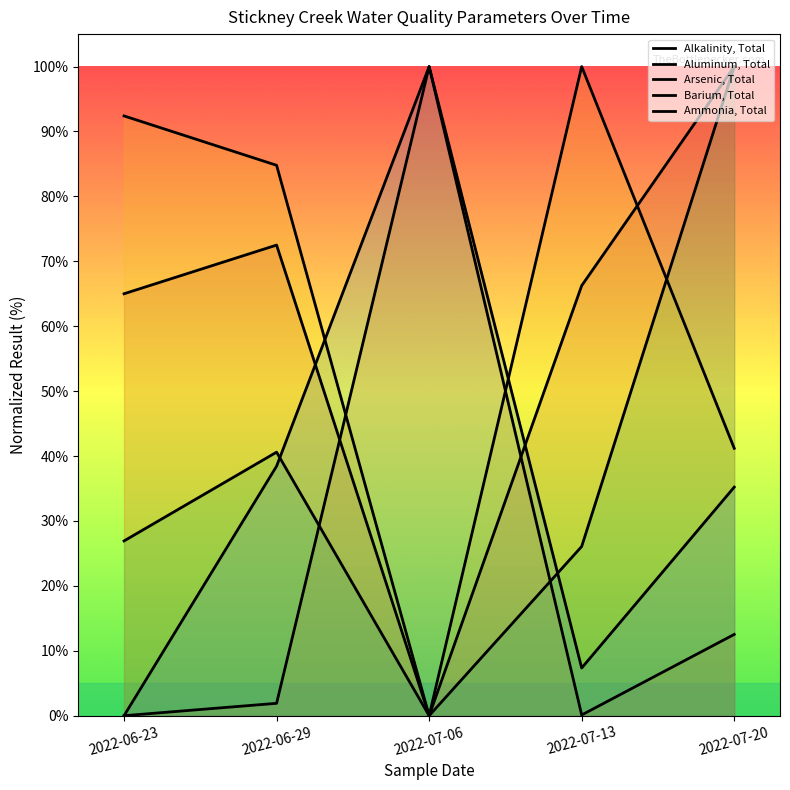

What position from the right is 2022-07-20?

1